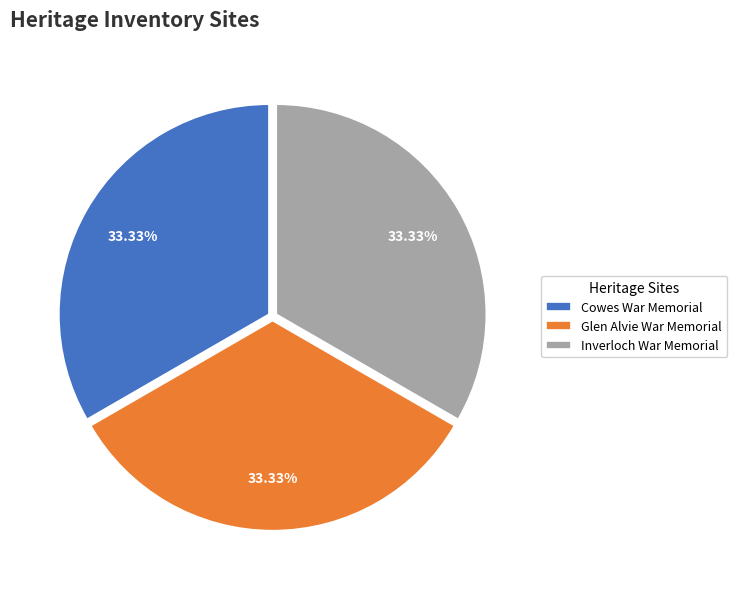

Count the number of slices in the pie.

3